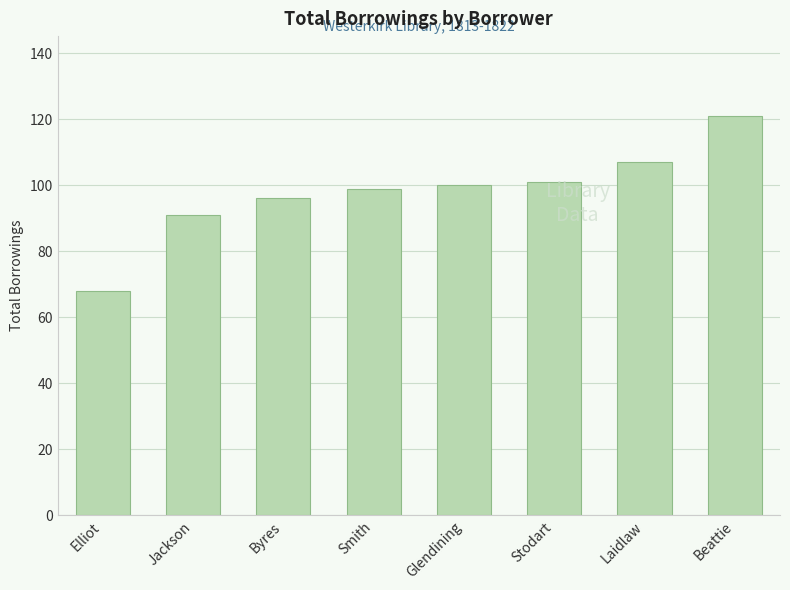

The value at Glendining is 100. True or false?

True